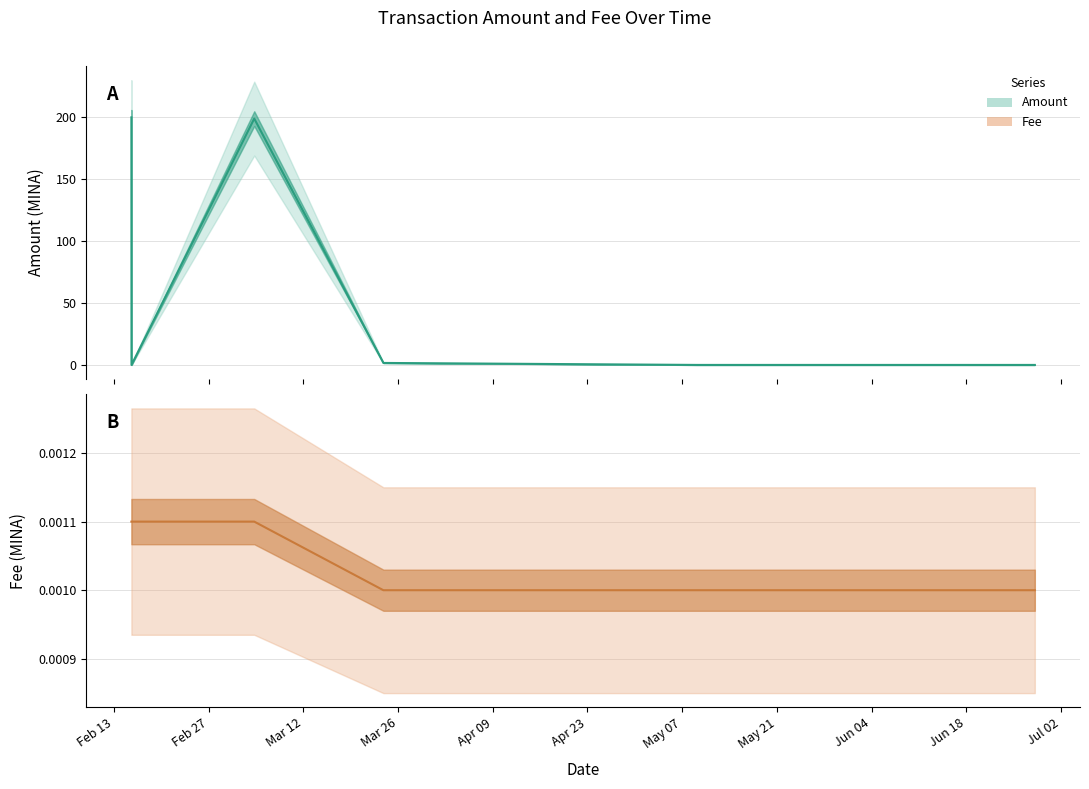

What is the label of the 2nd point from the left?

2024-02-15